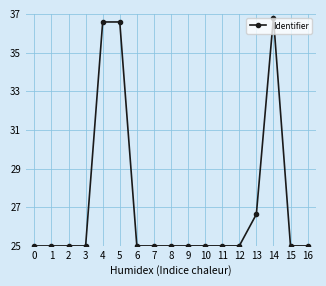

What is the difference between the maximum and second lowest values?

2793773